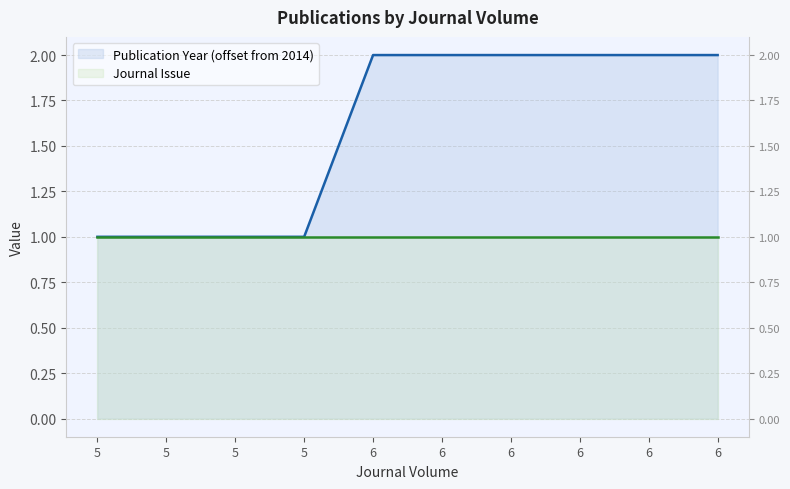

Which label corresponds to the largest value in the chart?

6